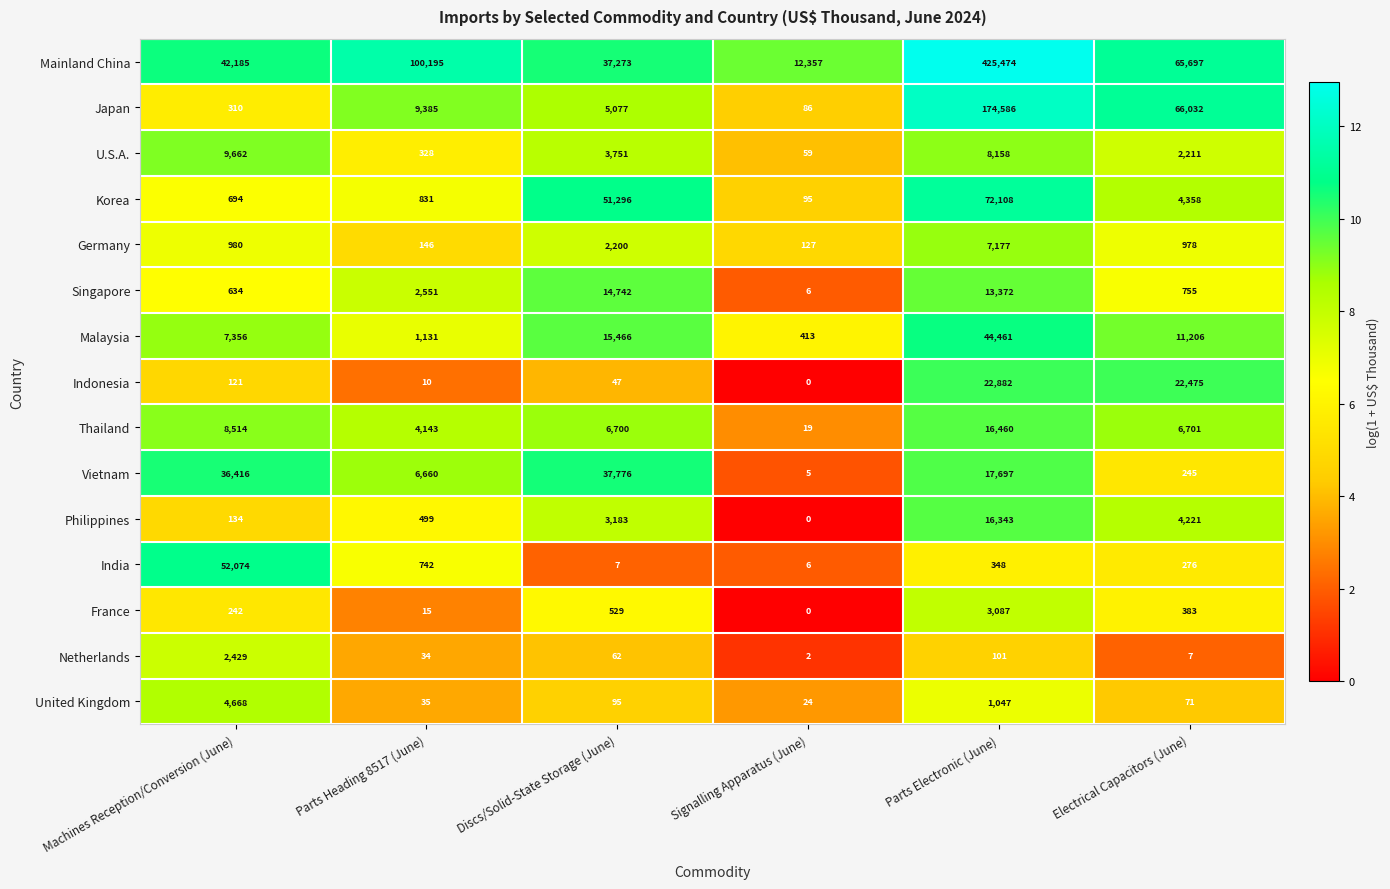

At which label is Korea closest to 36101?

Discs/Solid-State Storage (June)